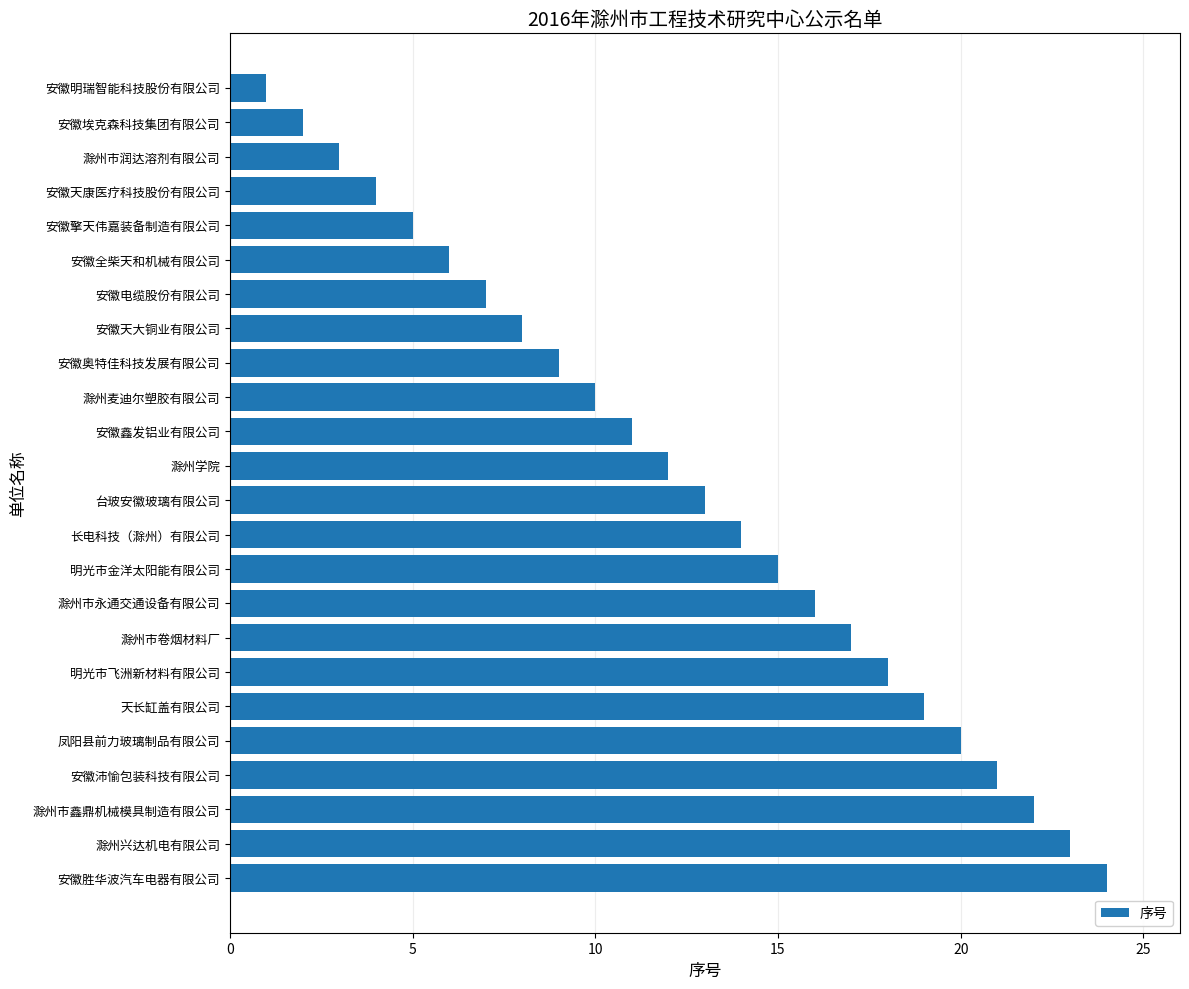

The chart shows a value of 19 at 天长缸盖有限公司. True or false?

True